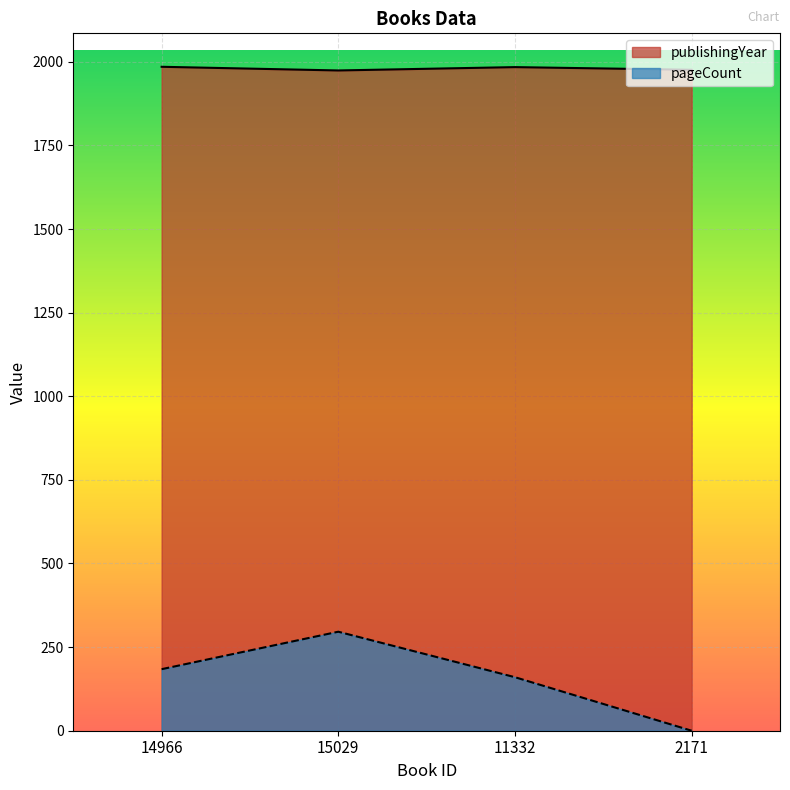

True or false: pageCount and publishingYear cross at least once.

False